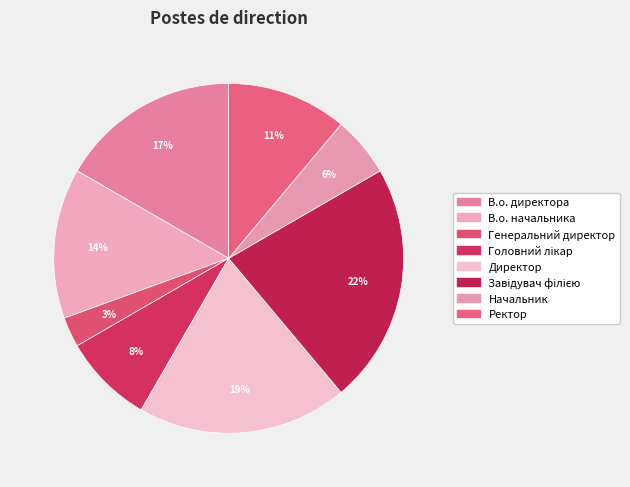

The Ректор slice represents 11% of the pie. True or false?

True